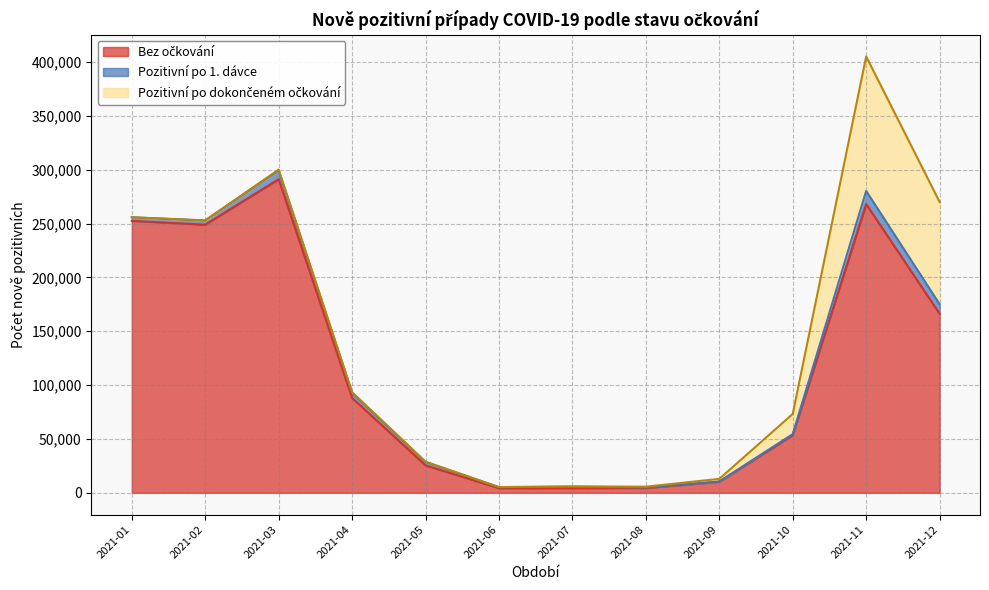

The Pozitivní po dokončeném očkování series shows 812 at 2021-03. True or false?

True